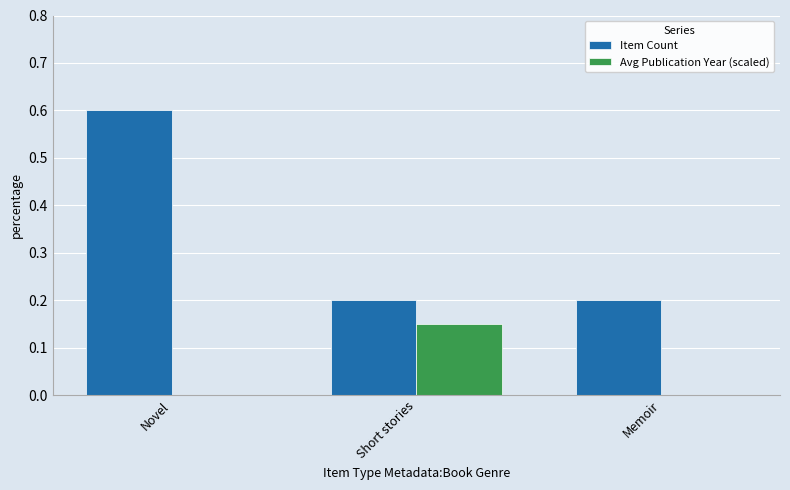

At which category is the sum across all series the highest?

Novel